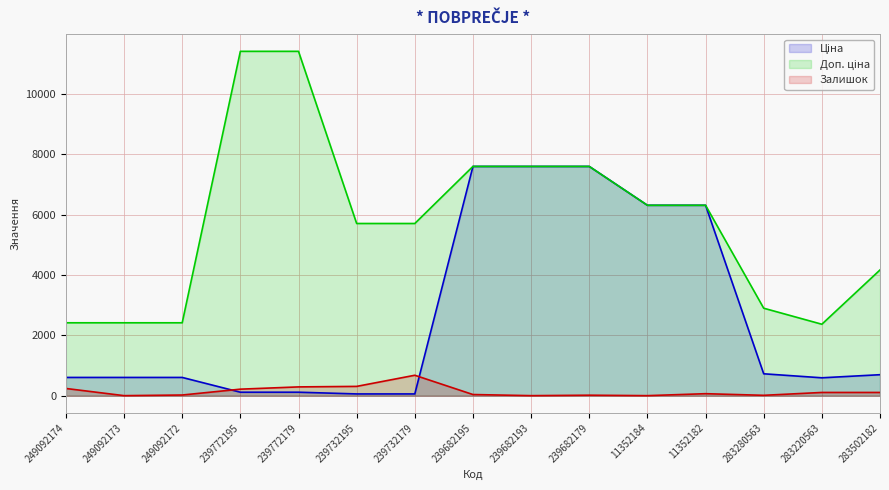

What is the label of the 3rd point from the left?

249092172